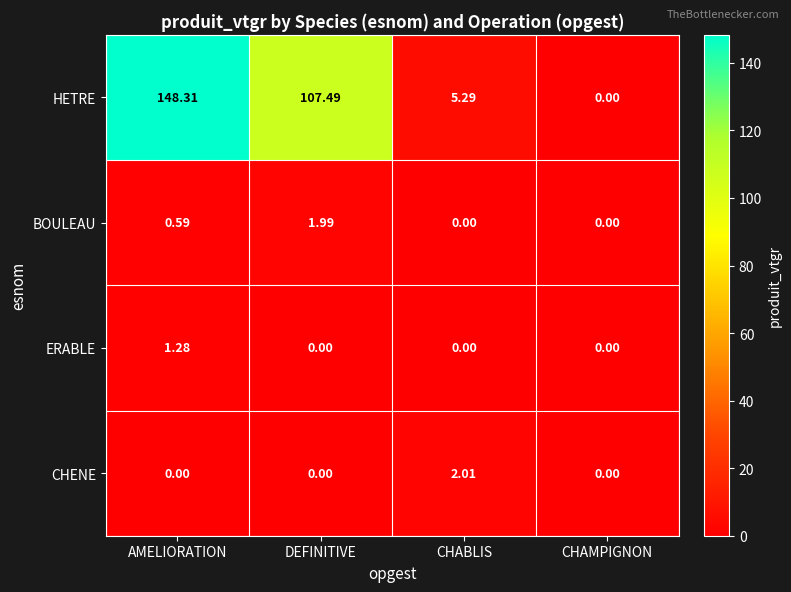

Which series changed the most between CHABLIS and CHAMPIGNON?

HETRE